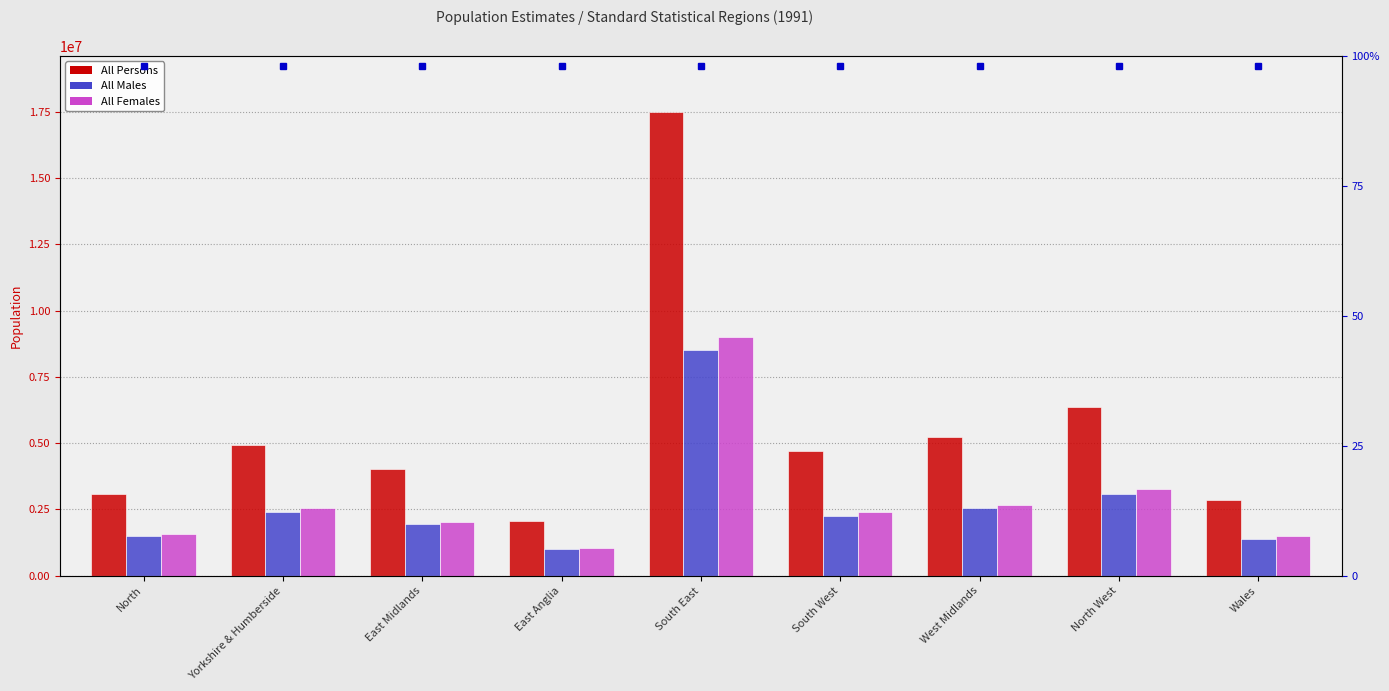

Between West Midlands and Yorkshire & Humberside, which is larger?

West Midlands